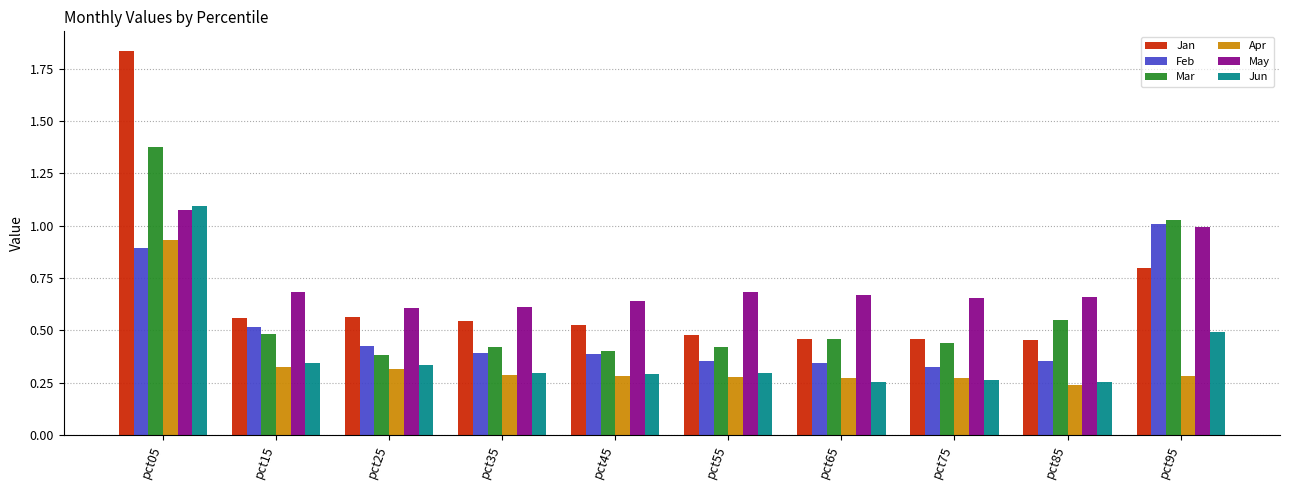

What is the sum of all Mar values?

6.0